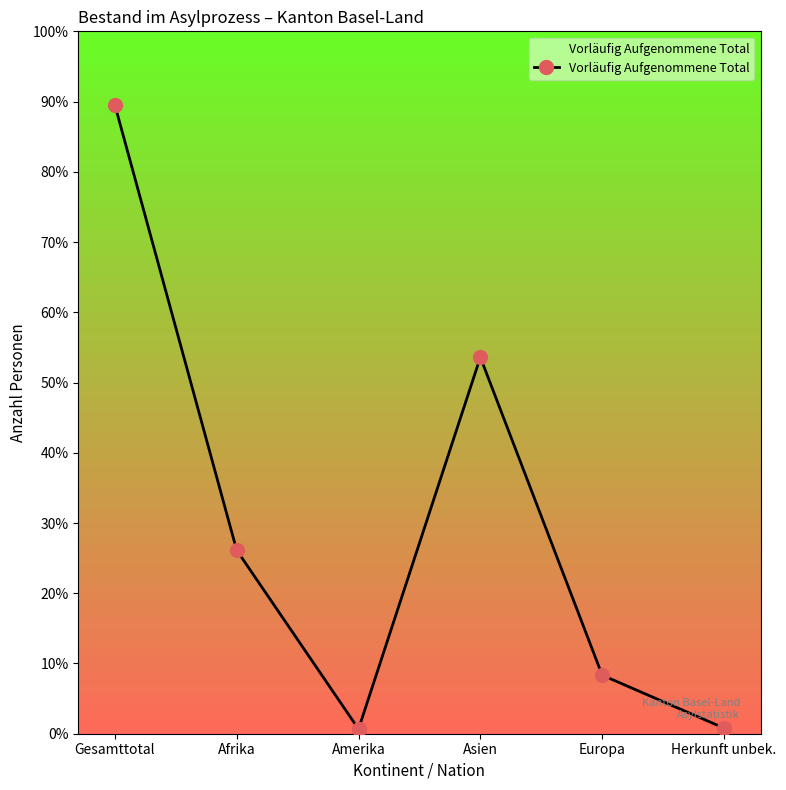

List the labels in order of value, largest first.

Gesamttotal, Asien, Afrika, Europa, Herkunft unbek., Amerika